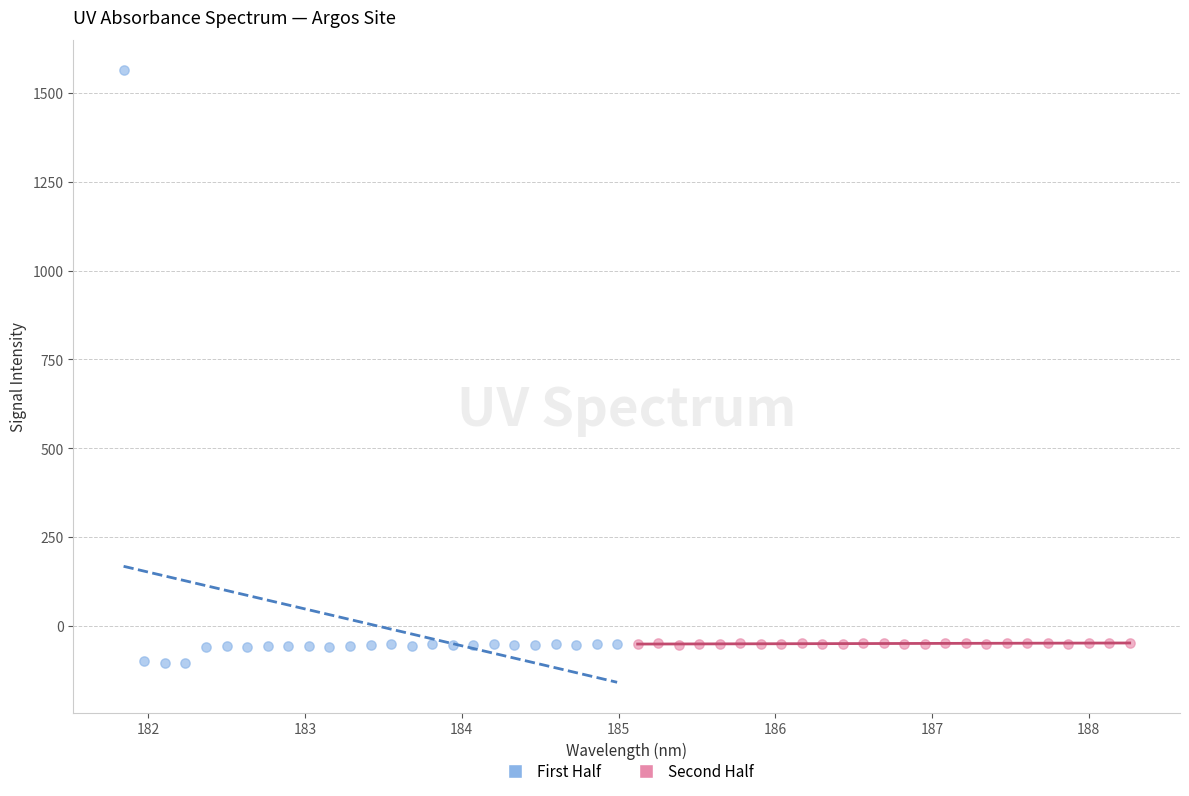

Which series has the largest Y range (max minus min)?

First Half